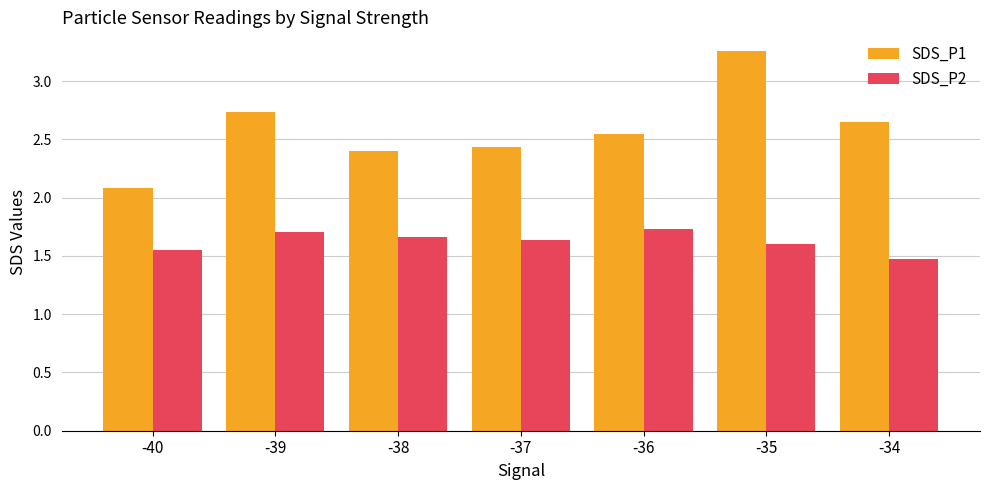

What is the difference between the maximum and minimum values in the SDS_P1 series?

1.2